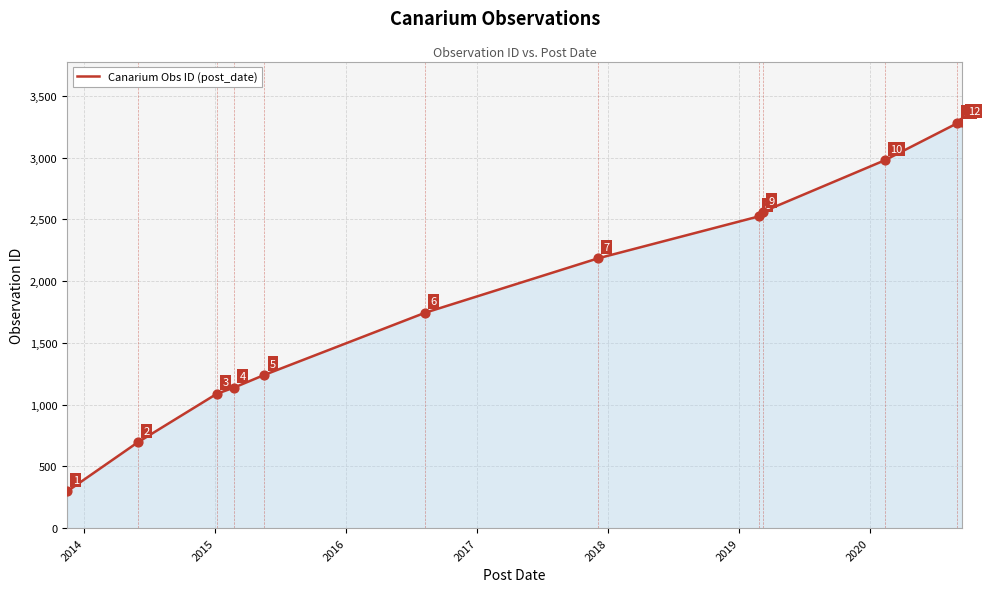

What is the difference between the maximum and minimum values?

2987